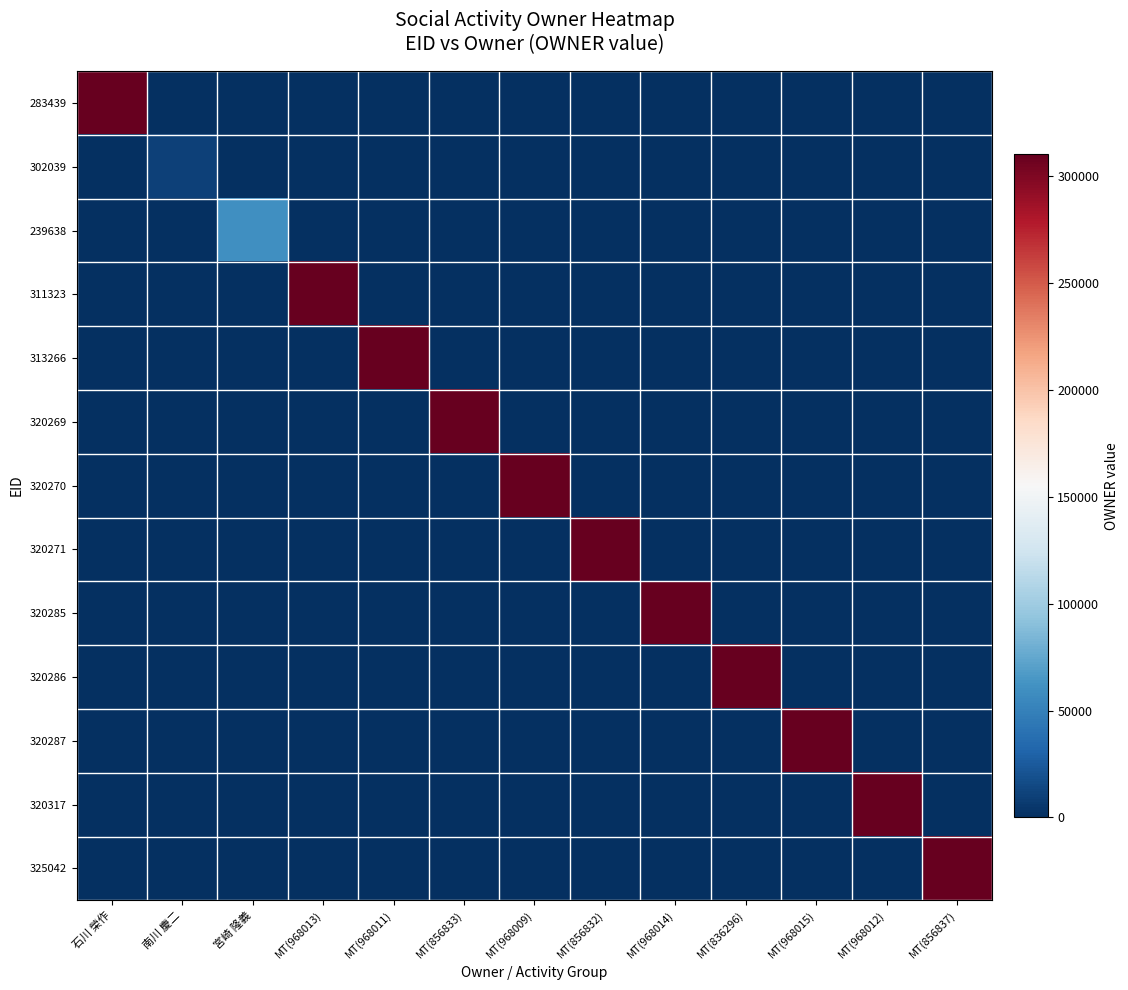

Reading left to right, extract all data points from this chart.

283439: 石川 榮作=310358	南川 慶二=0	宮崎 隆義=0	MT(968013)=0	MT(968011)=0	MT(856833)=0	MT(968009)=0	MT(856832)=0	MT(968014)=0	MT(836296)=0	MT(968015)=0	MT(968012)=0	MT(856837)=0
302039: 石川 榮作=0	南川 慶二=10678	宮崎 隆義=0	MT(968013)=0	MT(968011)=0	MT(856833)=0	MT(968009)=0	MT(856832)=0	MT(968014)=0	MT(836296)=0	MT(968015)=0	MT(968012)=0	MT(856837)=0
239638: 石川 榮作=0	南川 慶二=0	宮崎 隆義=60497	MT(968013)=0	MT(968011)=0	MT(856833)=0	MT(968009)=0	MT(856832)=0	MT(968014)=0	MT(836296)=0	MT(968015)=0	MT(968012)=0	MT(856837)=0
311323: 石川 榮作=0	南川 慶二=0	宮崎 隆義=0	MT(968013)=310232	MT(968011)=0	MT(856833)=0	MT(968009)=0	MT(856832)=0	MT(968014)=0	MT(836296)=0	MT(968015)=0	MT(968012)=0	MT(856837)=0
313266: 石川 榮作=0	南川 慶二=0	宮崎 隆義=0	MT(968013)=0	MT(968011)=310232	MT(856833)=0	MT(968009)=0	MT(856832)=0	MT(968014)=0	MT(836296)=0	MT(968015)=0	MT(968012)=0	MT(856837)=0
320269: 石川 榮作=0	南川 慶二=0	宮崎 隆義=0	MT(968013)=0	MT(968011)=0	MT(856833)=310232	MT(968009)=0	MT(856832)=0	MT(968014)=0	MT(836296)=0	MT(968015)=0	MT(968012)=0	MT(856837)=0
320270: 石川 榮作=0	南川 慶二=0	宮崎 隆義=0	MT(968013)=0	MT(968011)=0	MT(856833)=0	MT(968009)=310232	MT(856832)=0	MT(968014)=0	MT(836296)=0	MT(968015)=0	MT(968012)=0	MT(856837)=0
320271: 石川 榮作=0	南川 慶二=0	宮崎 隆義=0	MT(968013)=0	MT(968011)=0	MT(856833)=0	MT(968009)=0	MT(856832)=310232	MT(968014)=0	MT(836296)=0	MT(968015)=0	MT(968012)=0	MT(856837)=0
320285: 石川 榮作=0	南川 慶二=0	宮崎 隆義=0	MT(968013)=0	MT(968011)=0	MT(856833)=0	MT(968009)=0	MT(856832)=0	MT(968014)=310232	MT(836296)=0	MT(968015)=0	MT(968012)=0	MT(856837)=0
320286: 石川 榮作=0	南川 慶二=0	宮崎 隆義=0	MT(968013)=0	MT(968011)=0	MT(856833)=0	MT(968009)=0	MT(856832)=0	MT(968014)=0	MT(836296)=310232	MT(968015)=0	MT(968012)=0	MT(856837)=0
320287: 石川 榮作=0	南川 慶二=0	宮崎 隆義=0	MT(968013)=0	MT(968011)=0	MT(856833)=0	MT(968009)=0	MT(856832)=0	MT(968014)=0	MT(836296)=0	MT(968015)=310232	MT(968012)=0	MT(856837)=0
320317: 石川 榮作=0	南川 慶二=0	宮崎 隆義=0	MT(968013)=0	MT(968011)=0	MT(856833)=0	MT(968009)=0	MT(856832)=0	MT(968014)=0	MT(836296)=0	MT(968015)=0	MT(968012)=310232	MT(856837)=0
325042: 石川 榮作=0	南川 慶二=0	宮崎 隆義=0	MT(968013)=0	MT(968011)=0	MT(856833)=0	MT(968009)=0	MT(856832)=0	MT(968014)=0	MT(836296)=0	MT(968015)=0	MT(968012)=0	MT(856837)=310232